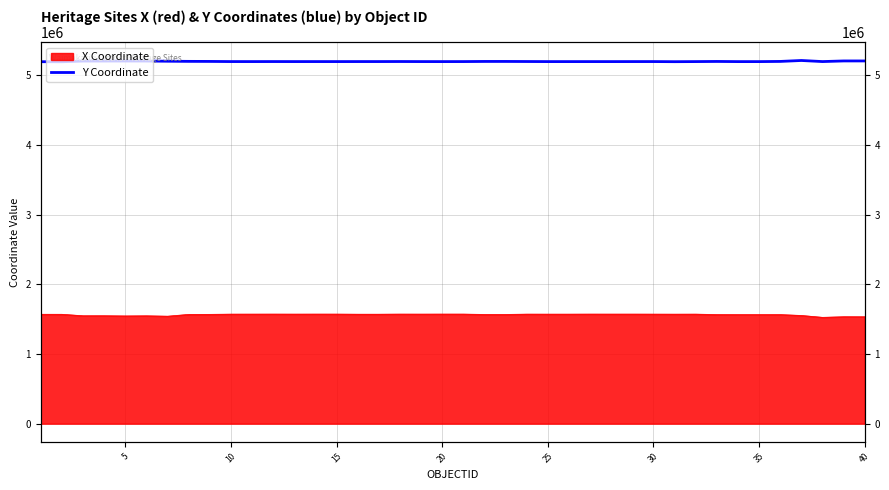

At which label is the value closest to 5203201?

15